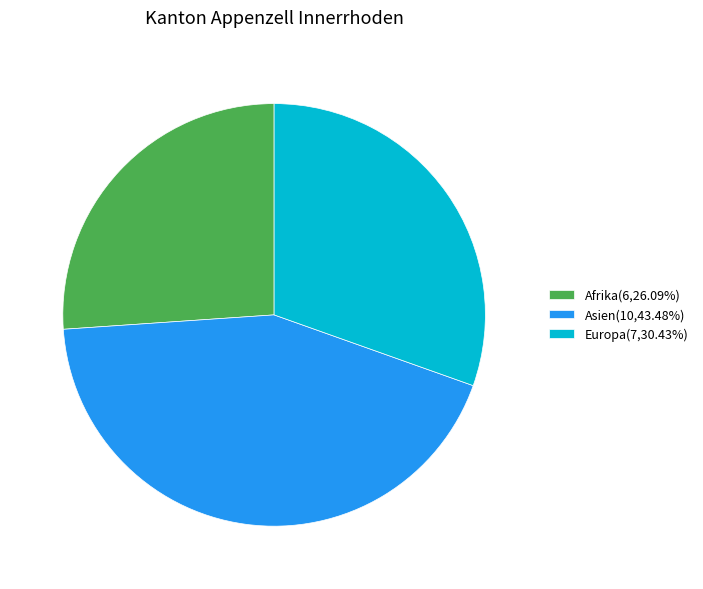

What is the ratio of the value at Asien(10,43.48%) to the value at Europa(7,30.43%)?

1.4